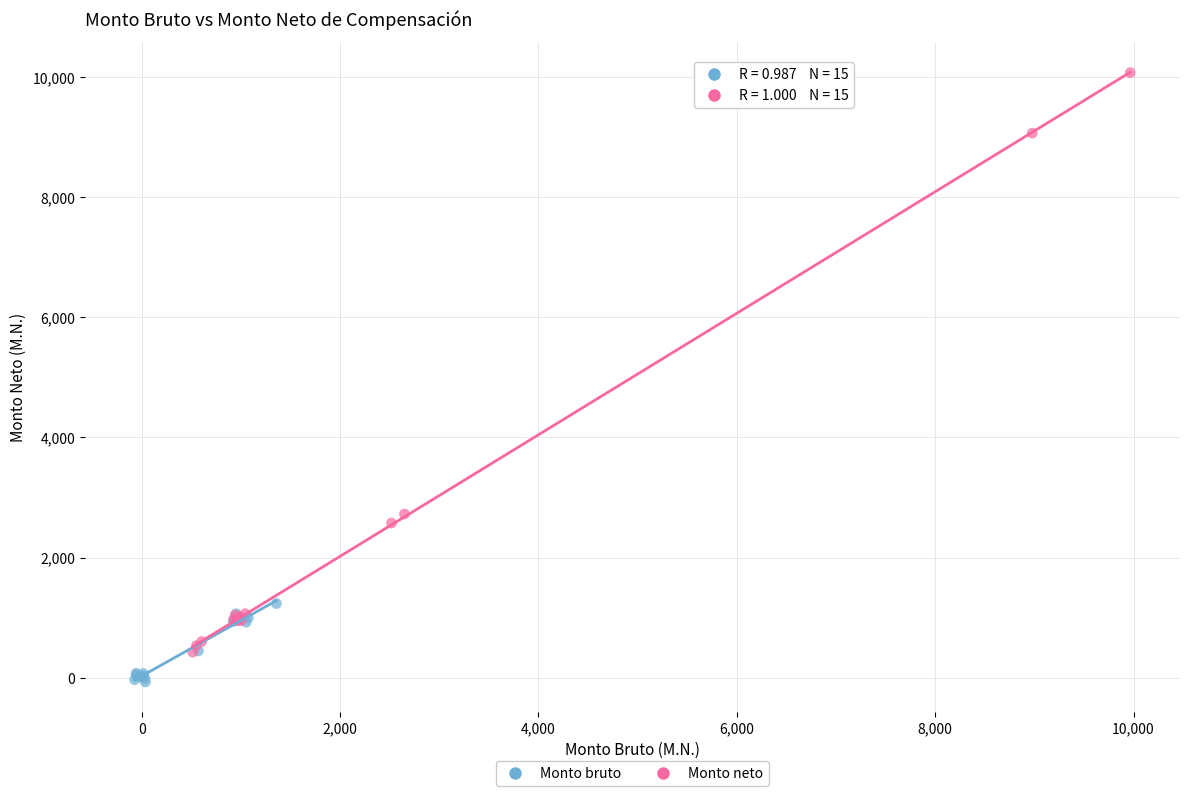

Which series has the widest spread of Y values?

Monto neto